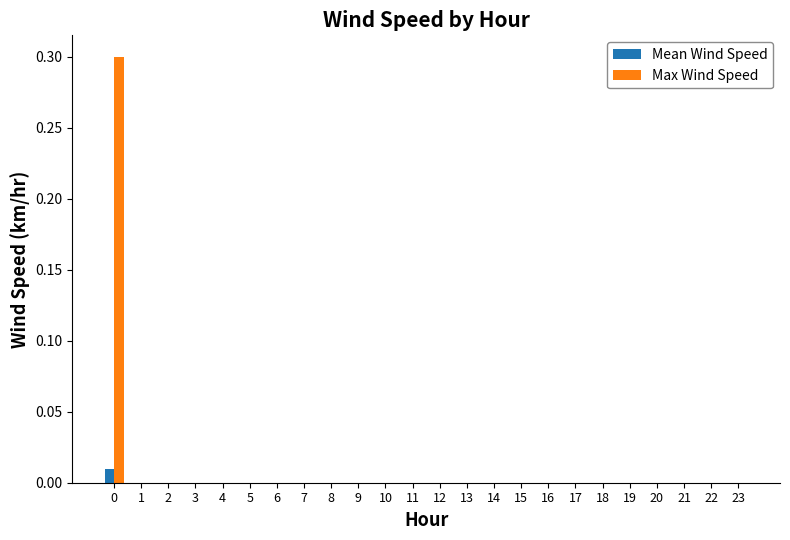

The Max Wind Speed series shows 0.1 at 16. True or false?

False